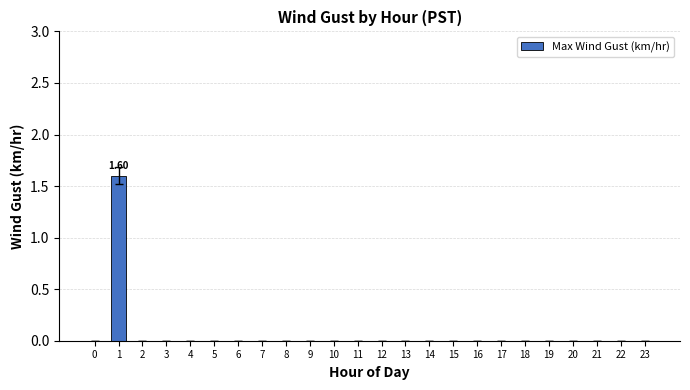

What is the greatest value displayed?

1.6